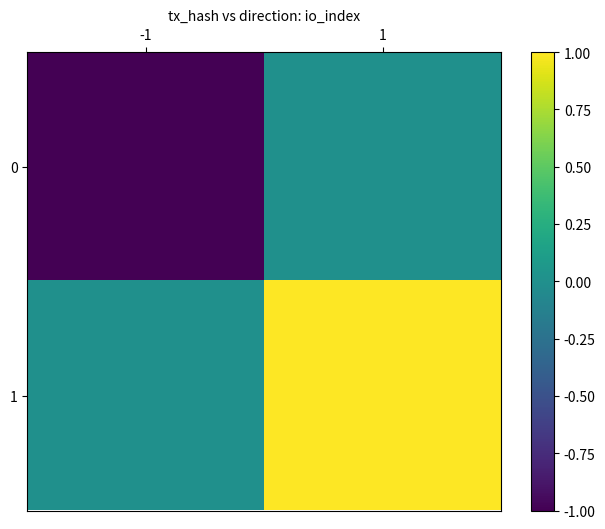

What is the smallest value displayed?

-1